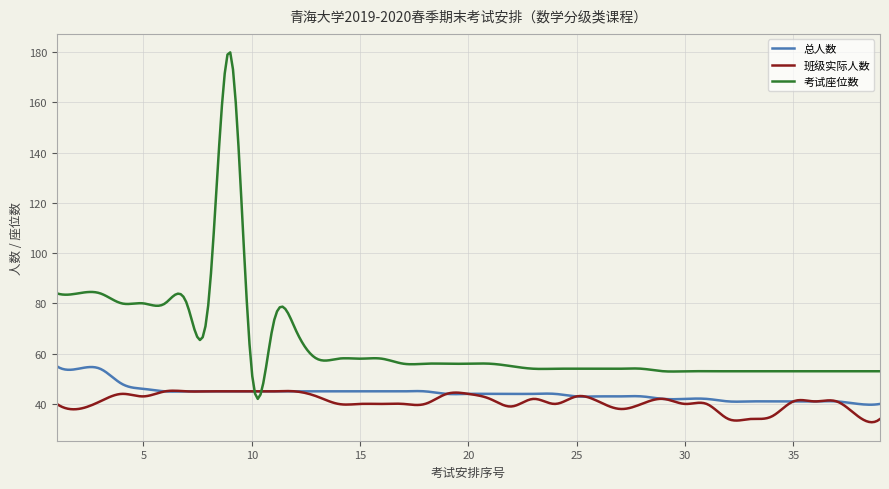

Which series has the largest range (max minus min)?

考试座位数